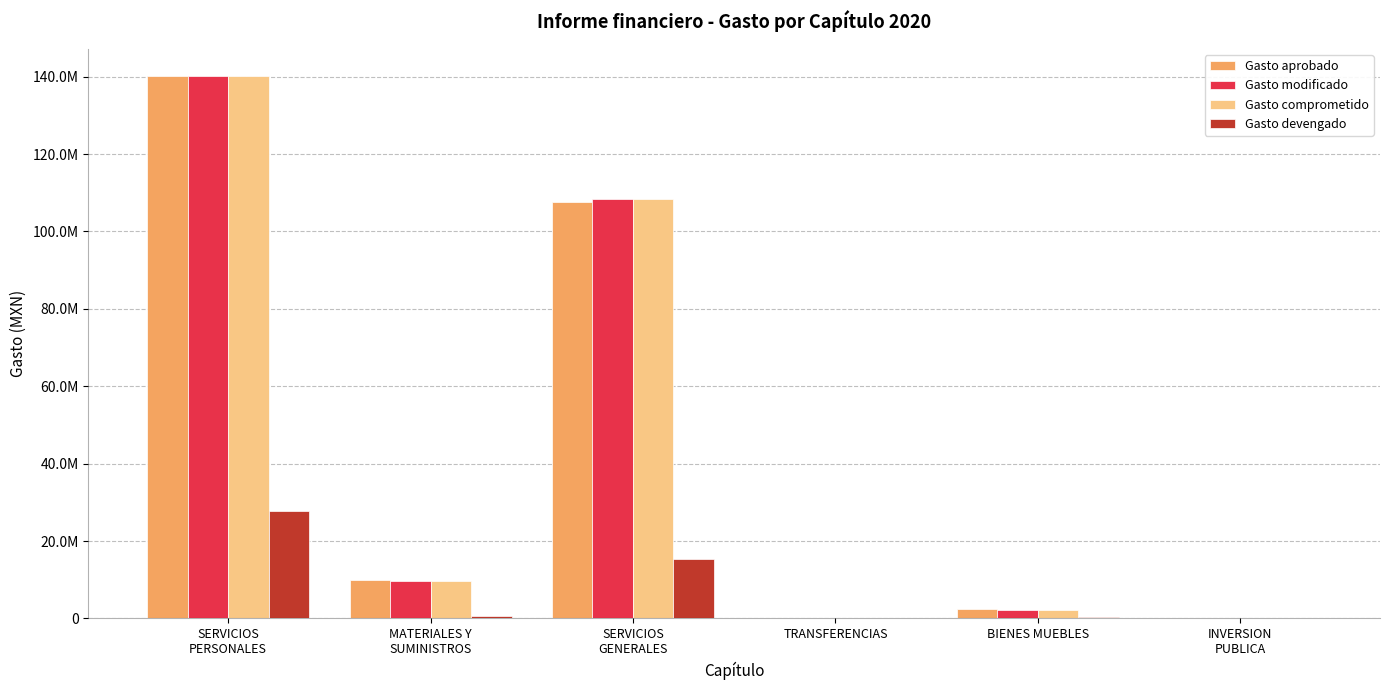

List the labels in order of Gasto comprometido value, largest first.

SERVICIOS
PERSONALES, SERVICIOS
GENERALES, MATERIALES Y
SUMINISTROS, BIENES MUEBLES, TRANSFERENCIAS, INVERSION
PUBLICA